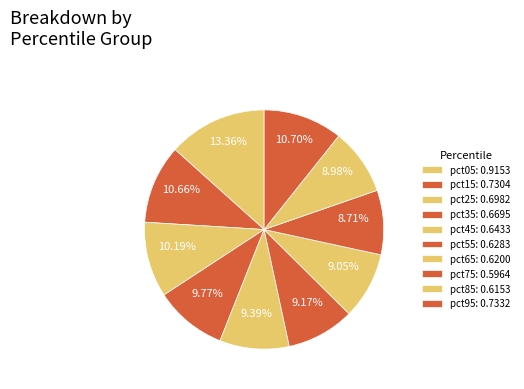

Count the number of slices in the pie.

10